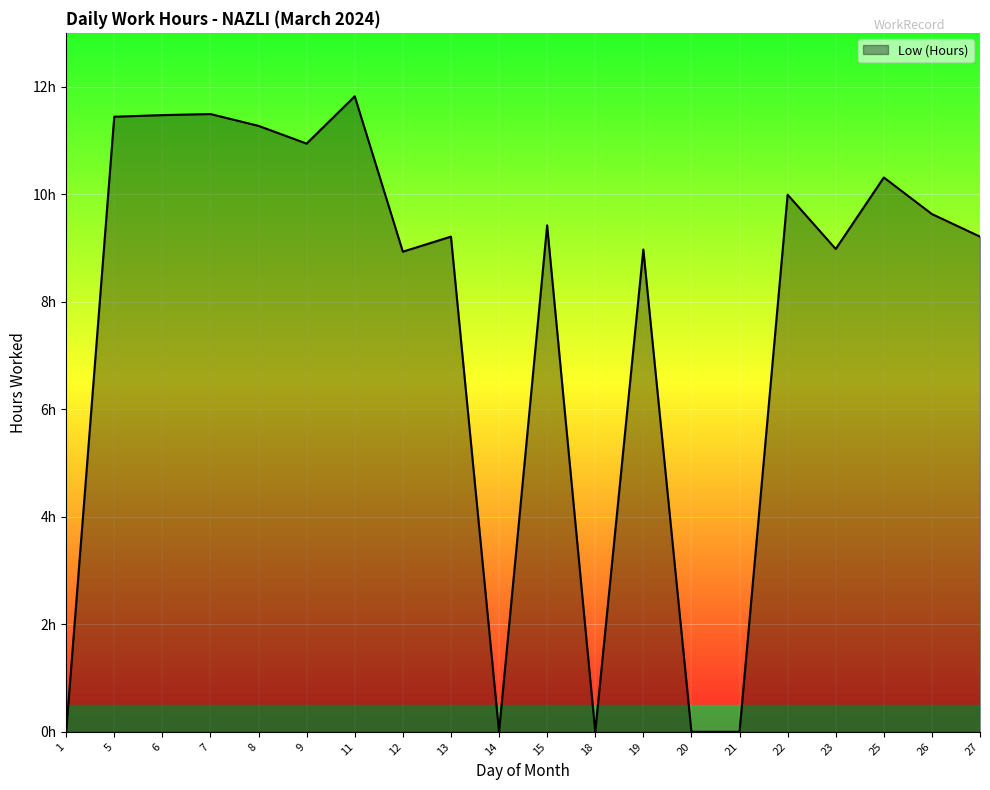

Which has a higher value, 11 or 21?

11